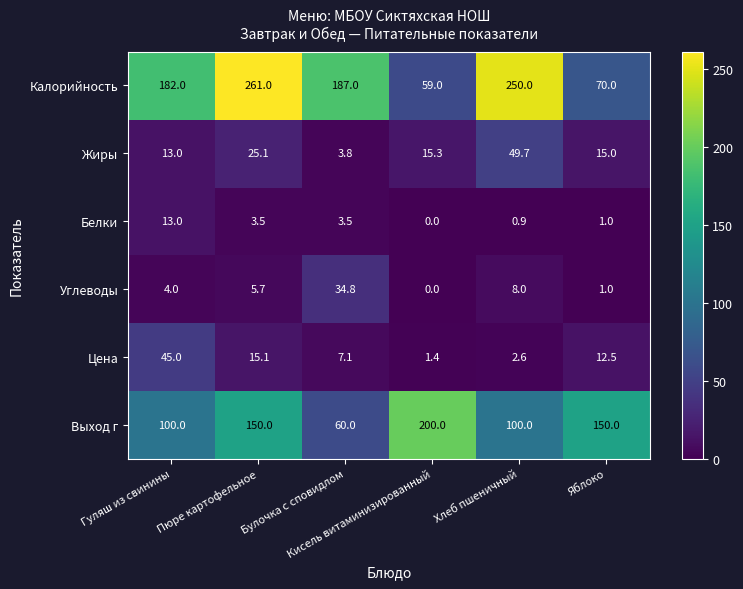

Which series has the largest range (max minus min)?

Калорийность